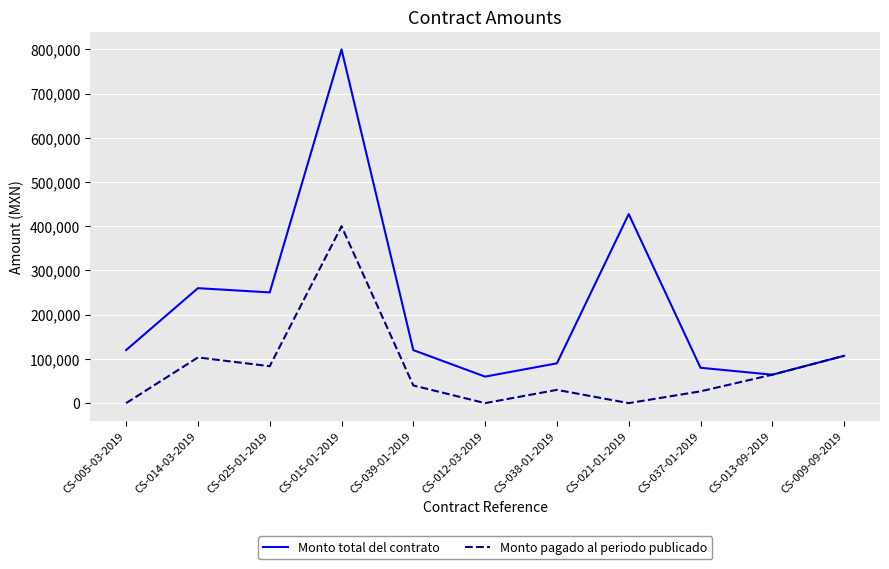

Does the chart display data point markers on the line(s)?

No